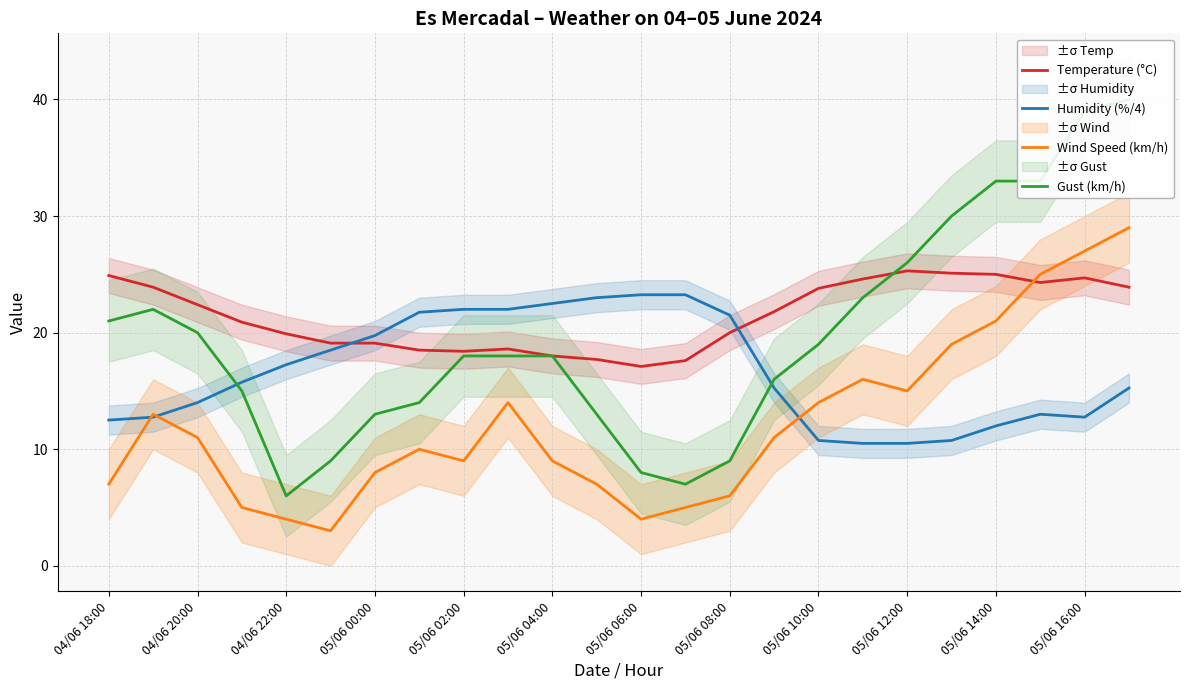

What position from the right is 13?

11